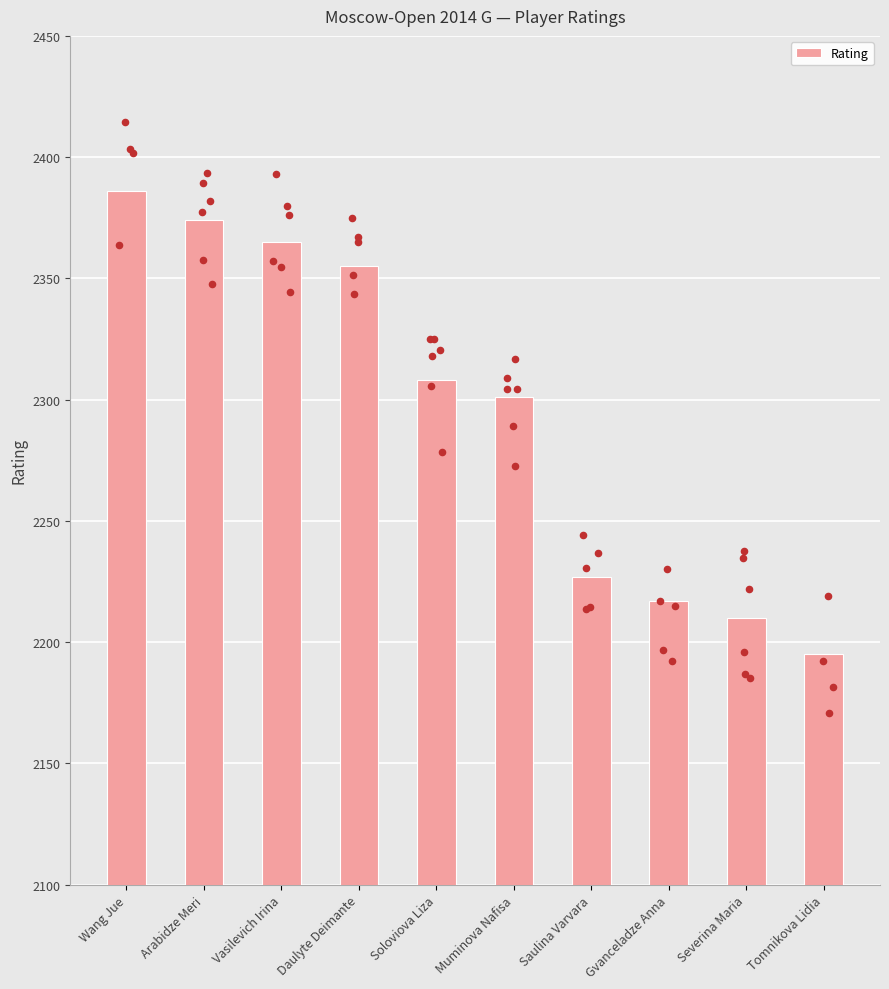

What is the change in value from Soloviova Liza to Tomnikova Lidia?

-113